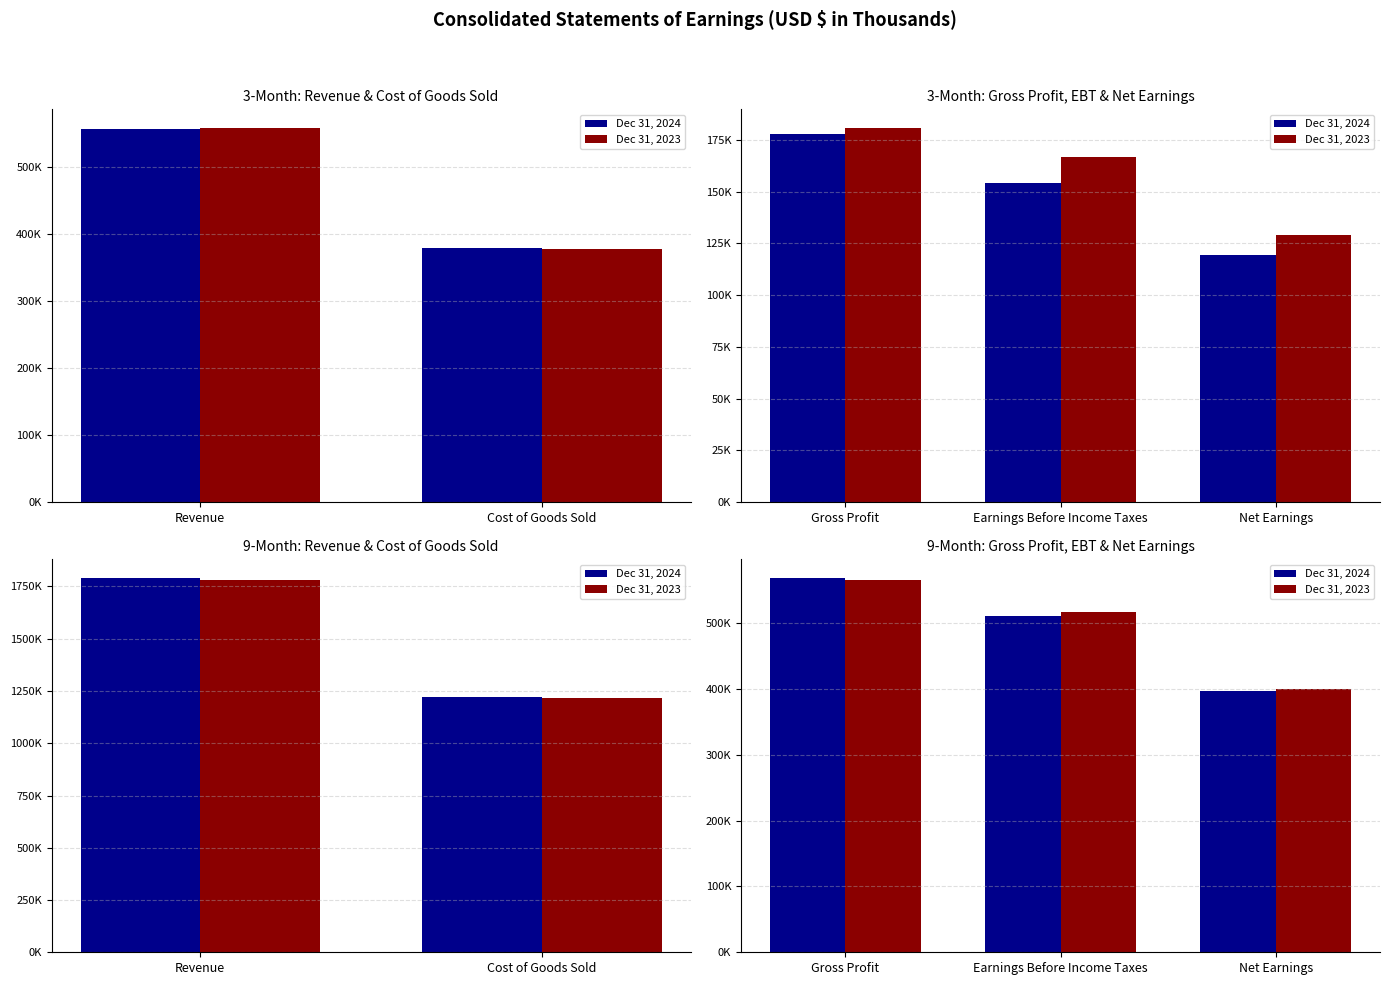

What is the total value across all series at Gross Profit?

1134166